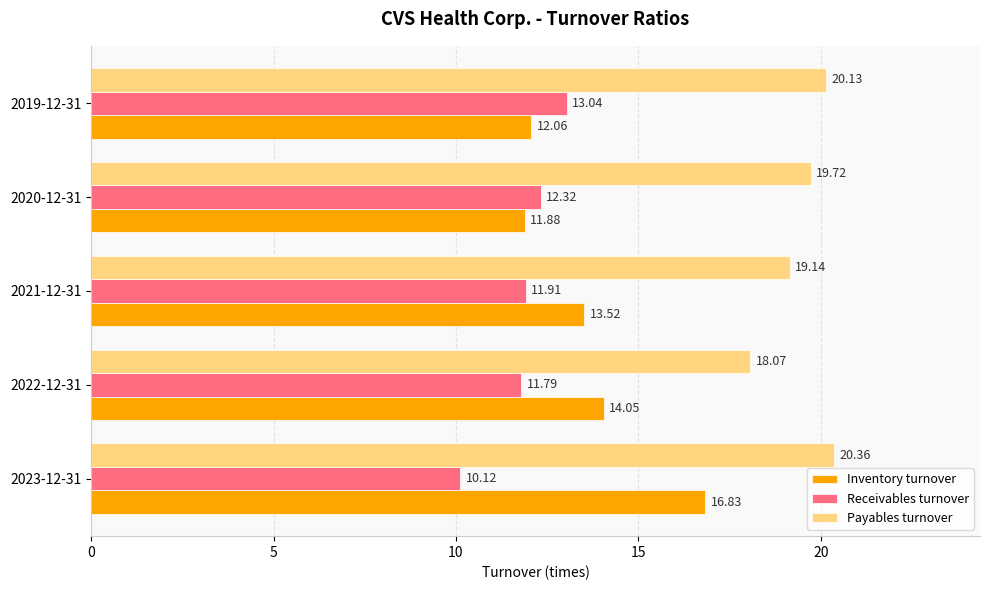

What is the minimum value for Receivables turnover?

10.1